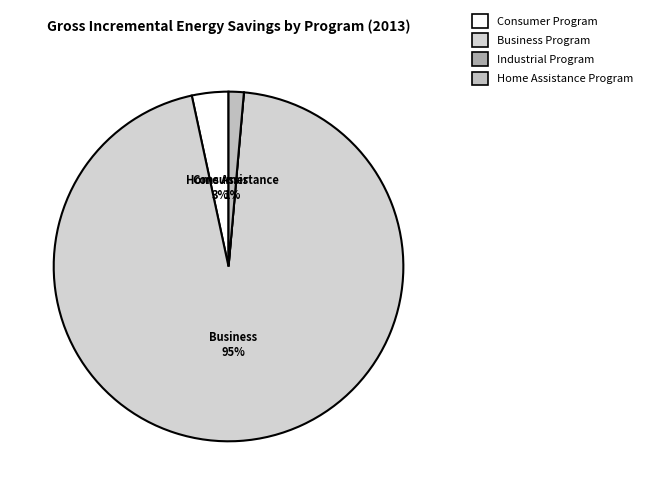

Which category has the smallest portion of the pie?

Industrial Program Total